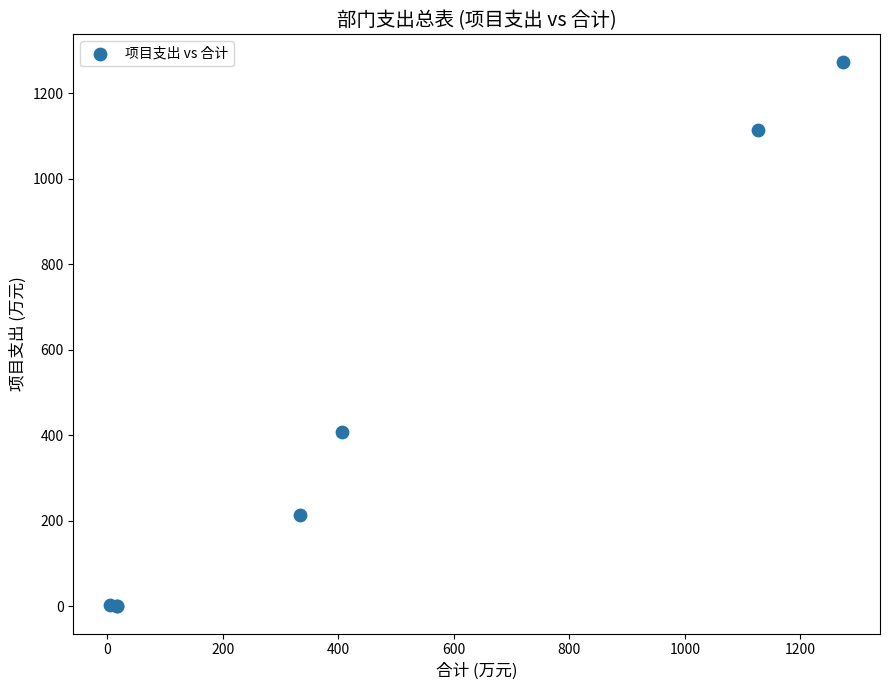

What Y value in the scatter plot is closest to 637?

407.0